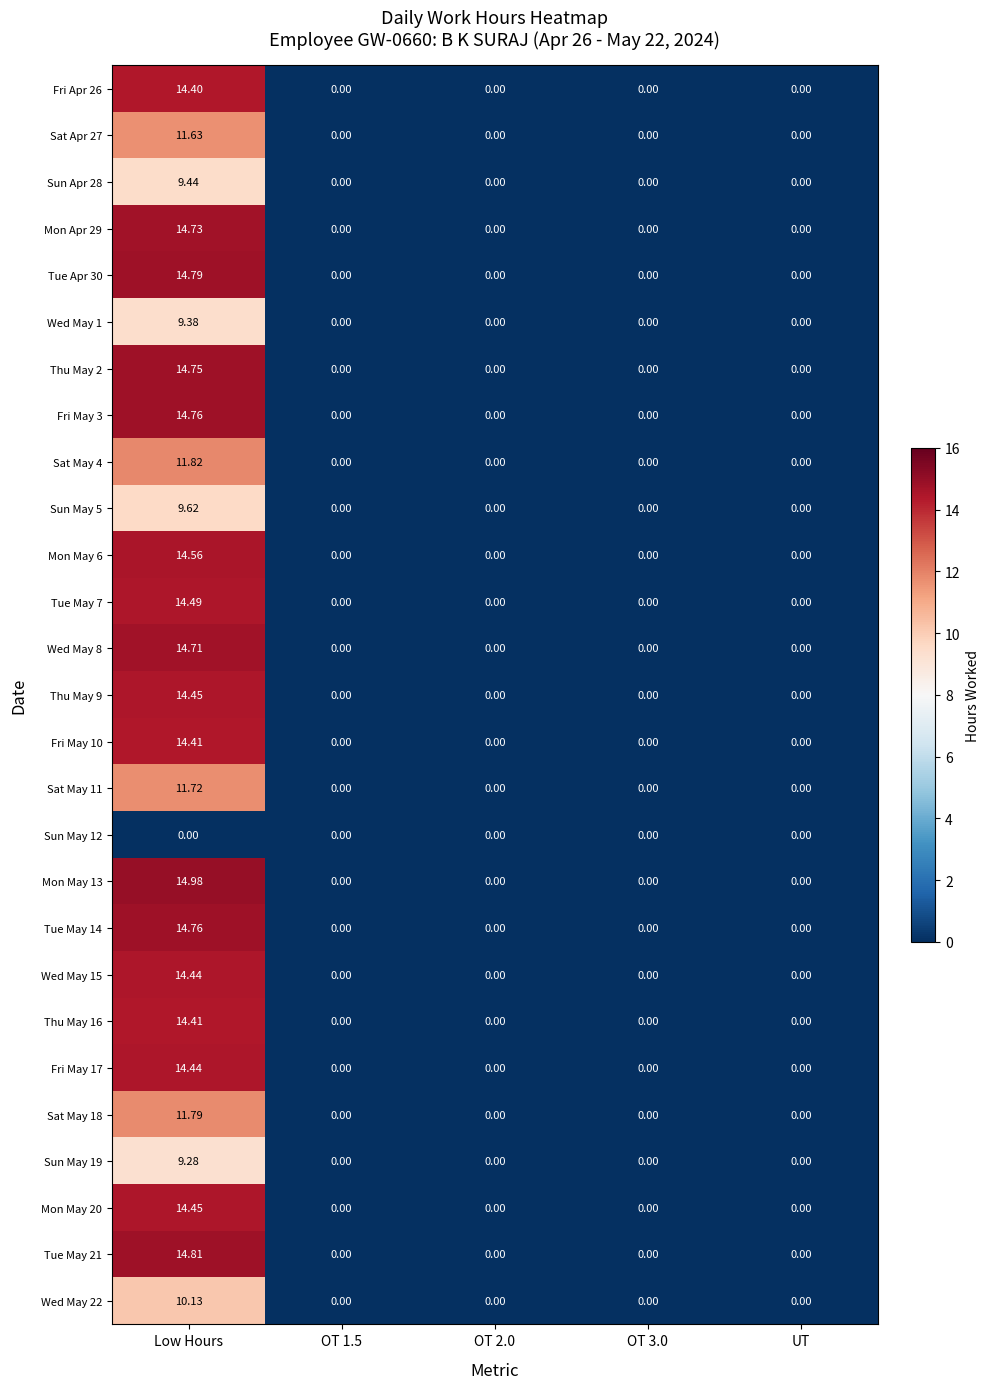

At which label does Thu May 2 reach its peak?

Low Hours